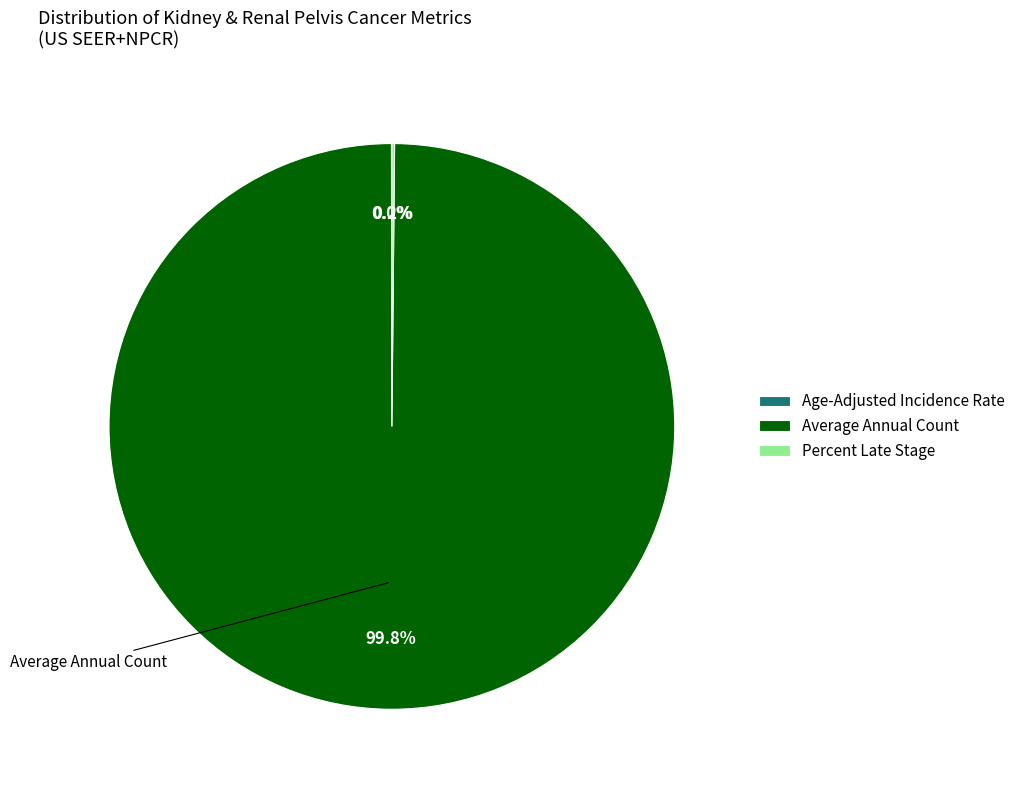

Which slice is the largest?

Average Annual Count